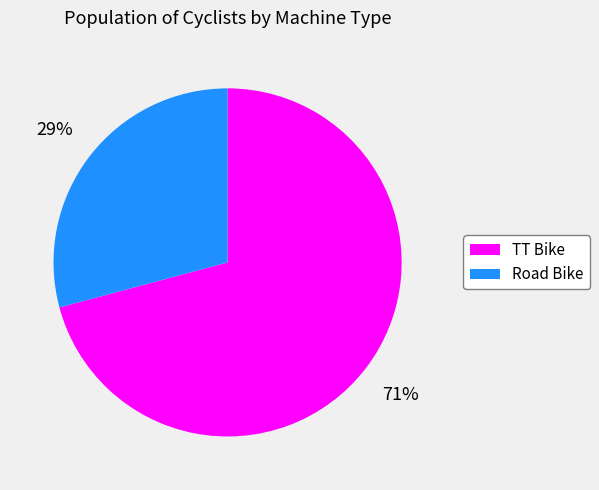

Is the sum of TT Bike and Road Bike greater than half?

Yes